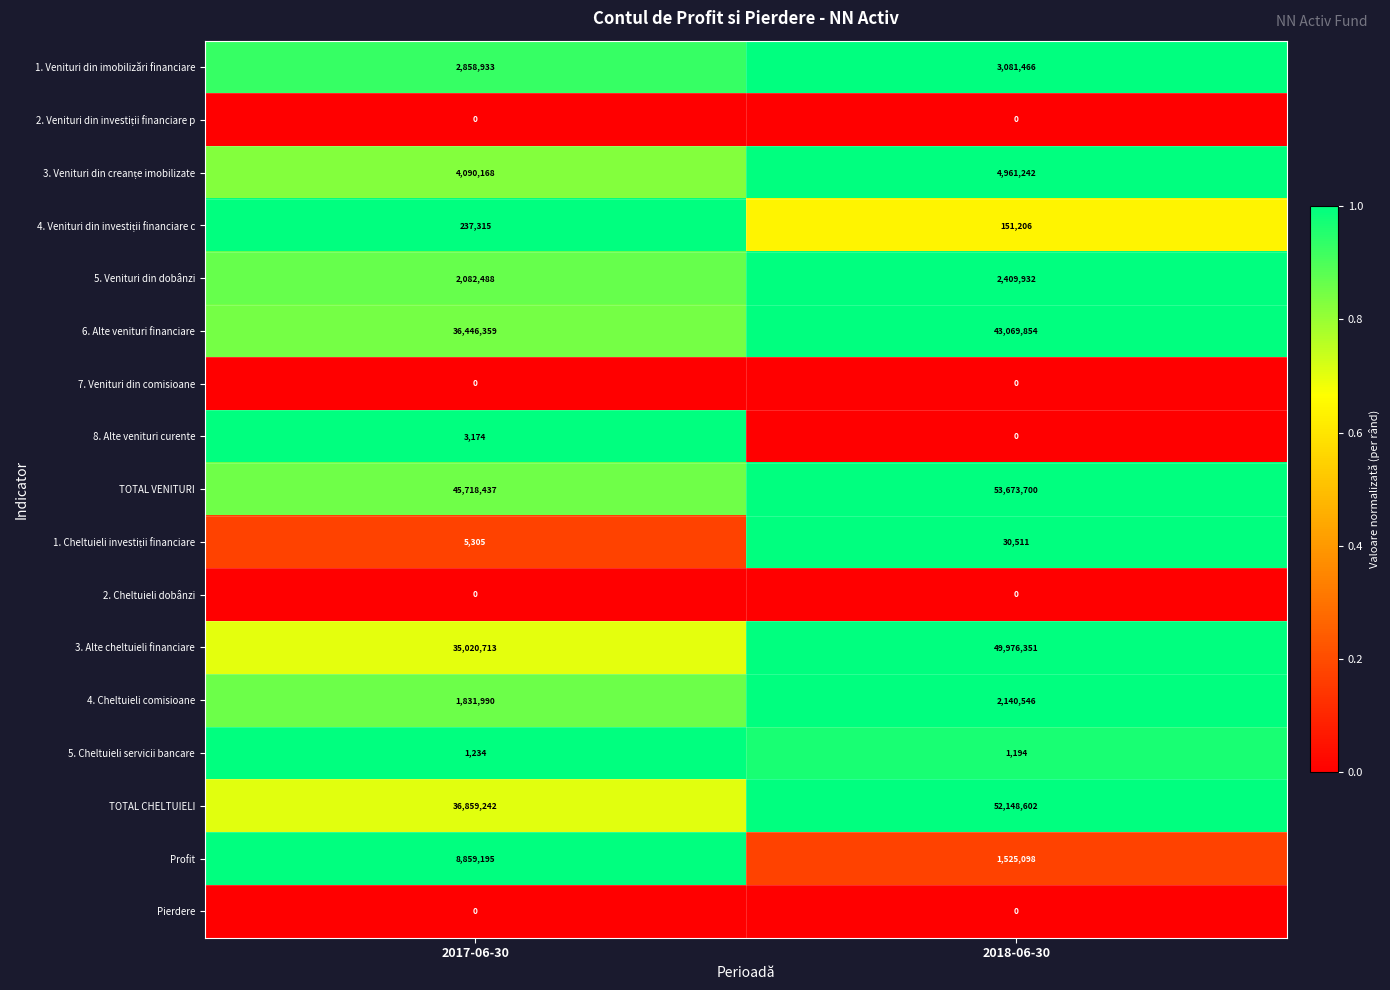

What is the approximate value of 8. Alte venituri curente at 2017-06-30, to the nearest 10?

3170